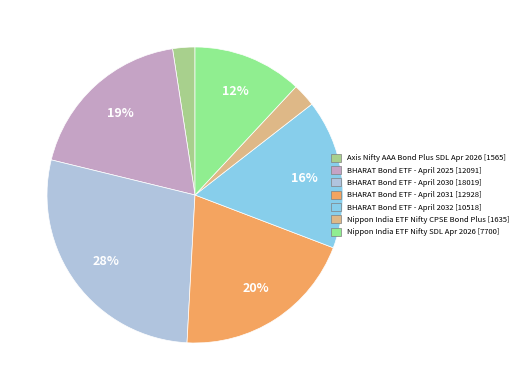

To the nearest percent, what is the difference between the BHARAT Bond ETF - April 2025 and BHARAT Bond ETF - April 2032 slice percentages?

2%